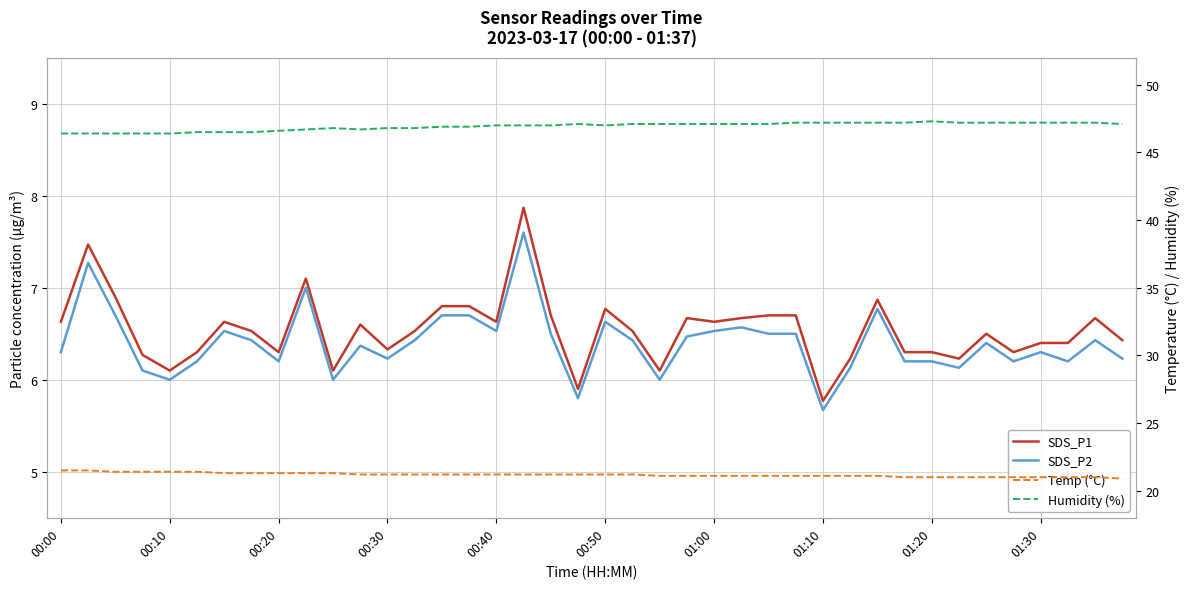

What is the approximate value of SDS_P2 at 00:50?

6.6